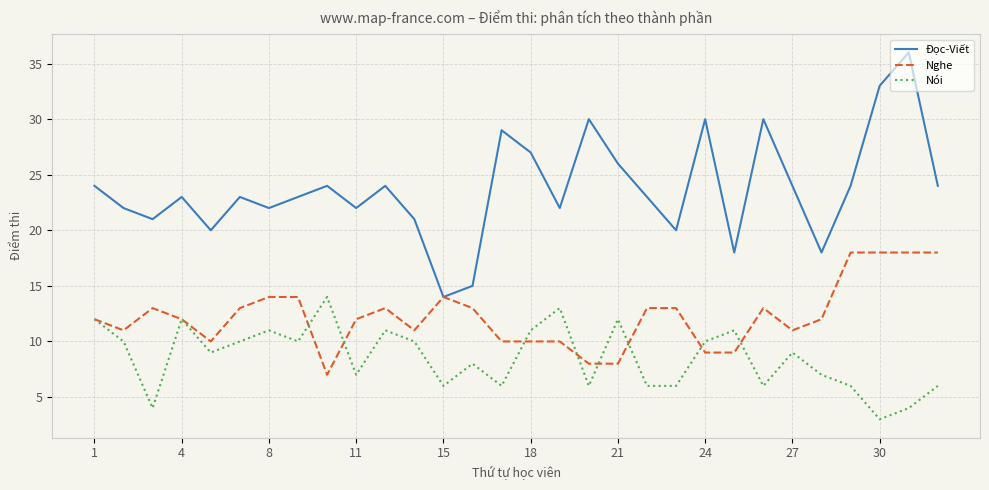

Which series has the largest total across all categories?

Đọc-Viết